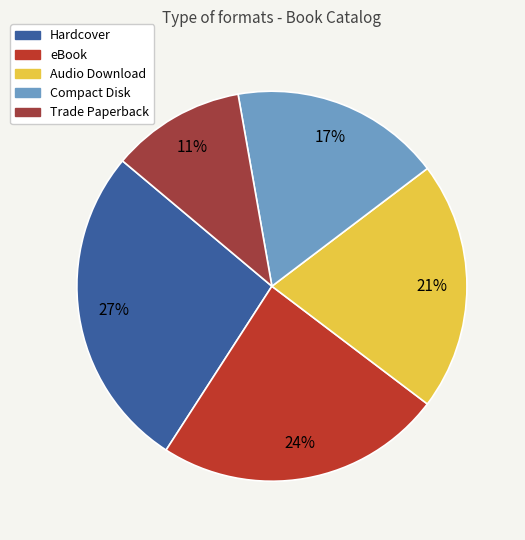

Rank the categories by value from highest to lowest.

Hardcover, eBook, Audio Download, Compact Disk, Trade Paperback